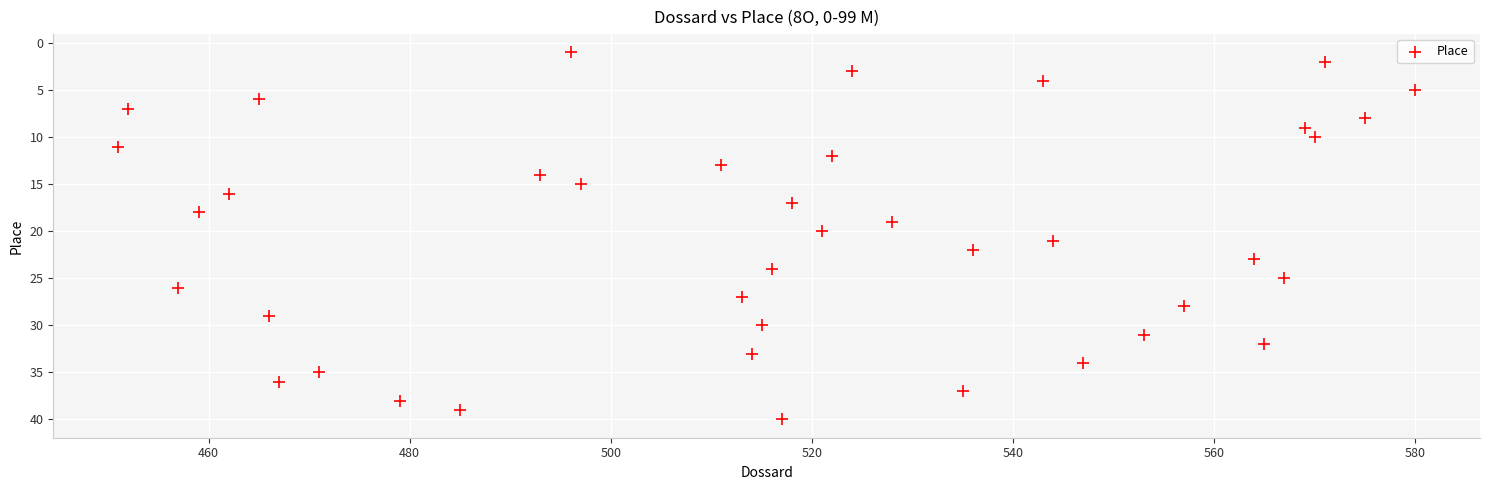

What is the range of X values (max minus min)?

129